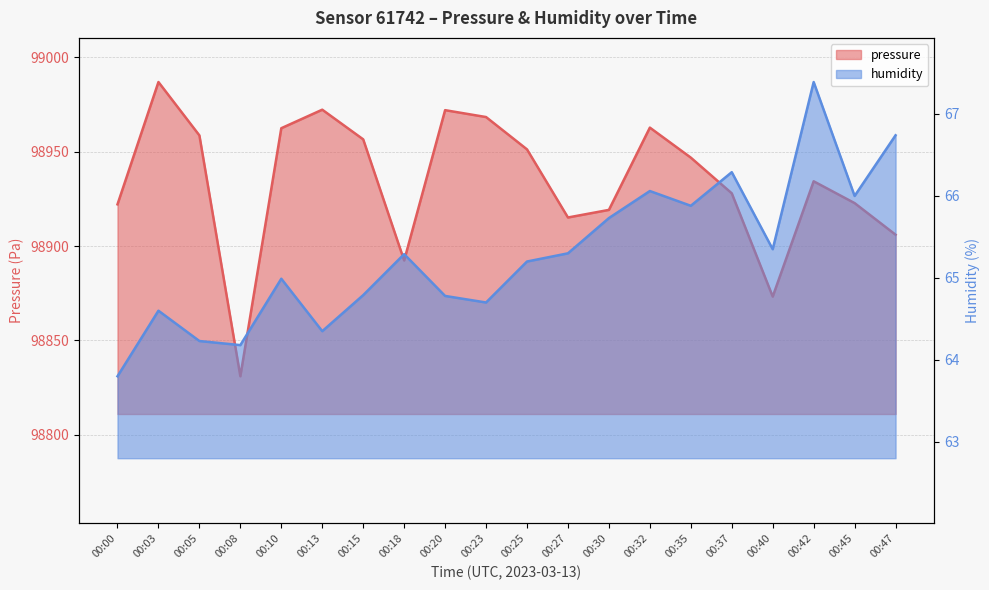

At 00:23, list the series in order from largest to smallest.

pressure, humidity